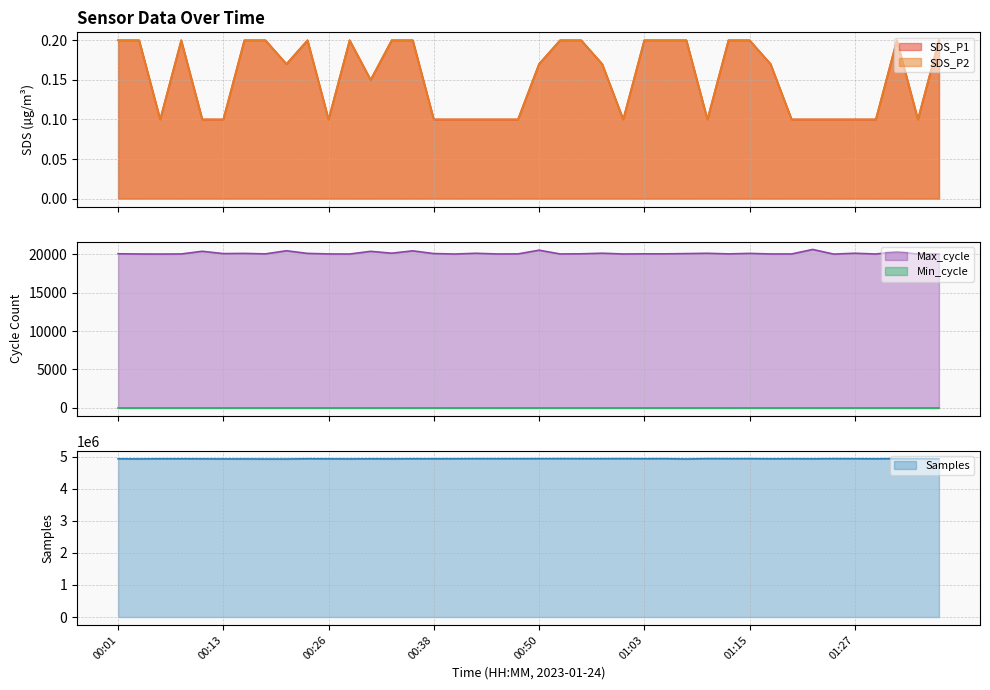

What is the value of the Max_cycle point at the 3rd from the left?

20042.0